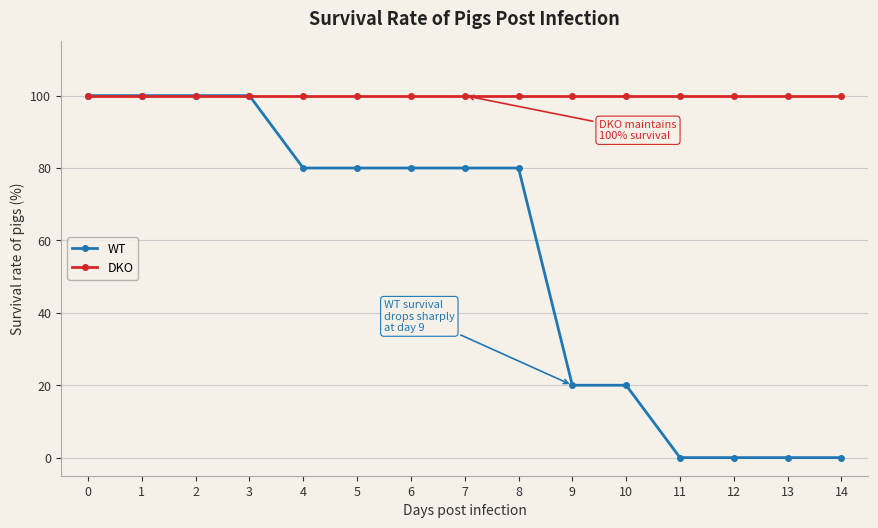

Count the number of data series in this chart.

2